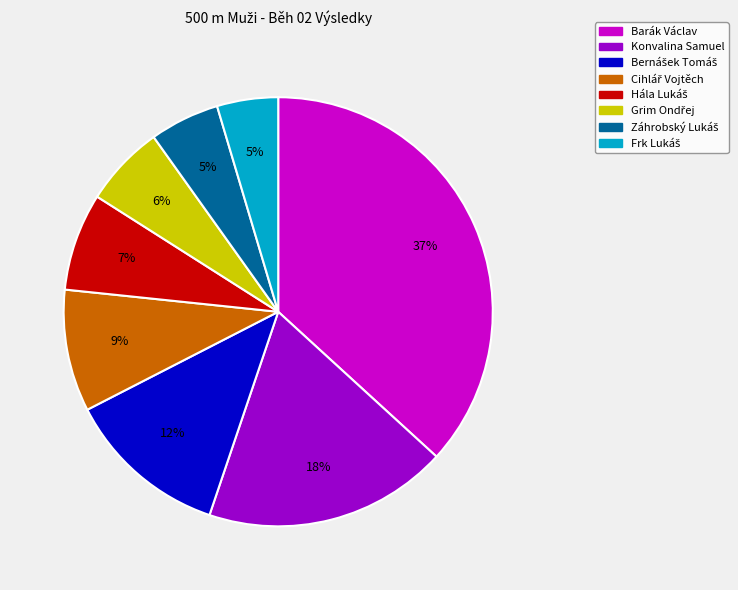

The Barák Václav slice represents 37% of the pie. True or false?

True